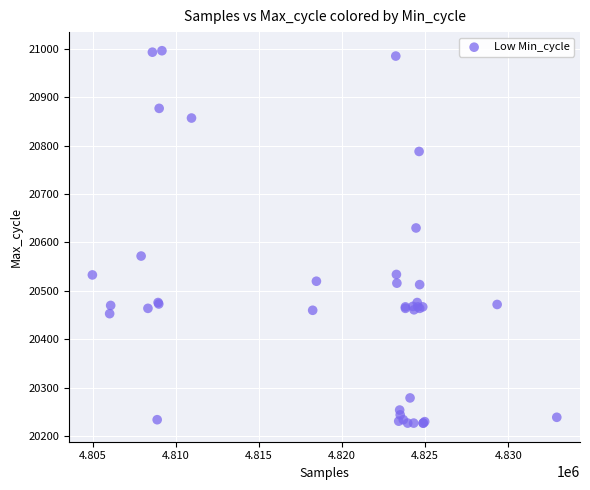

What Y value in the scatter plot is closest to 20611?

20630